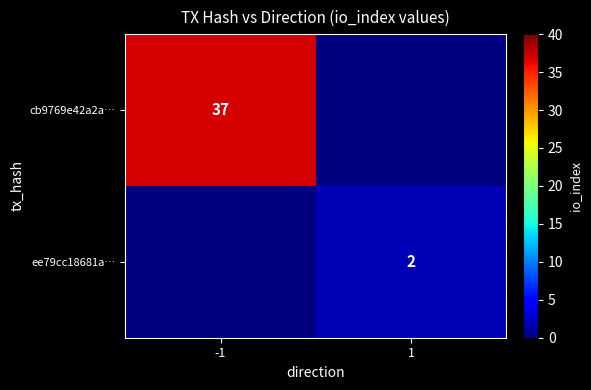

Is it true that cb9769e42a2a… equals 37 at -1?

True